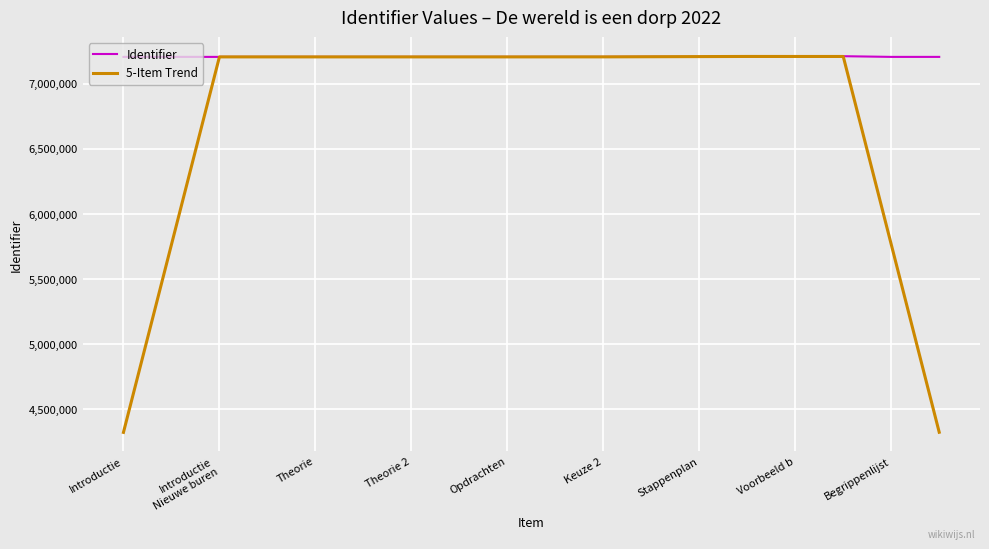

True or false: 5-Item Trend has more than 0 interior local peaks.

True